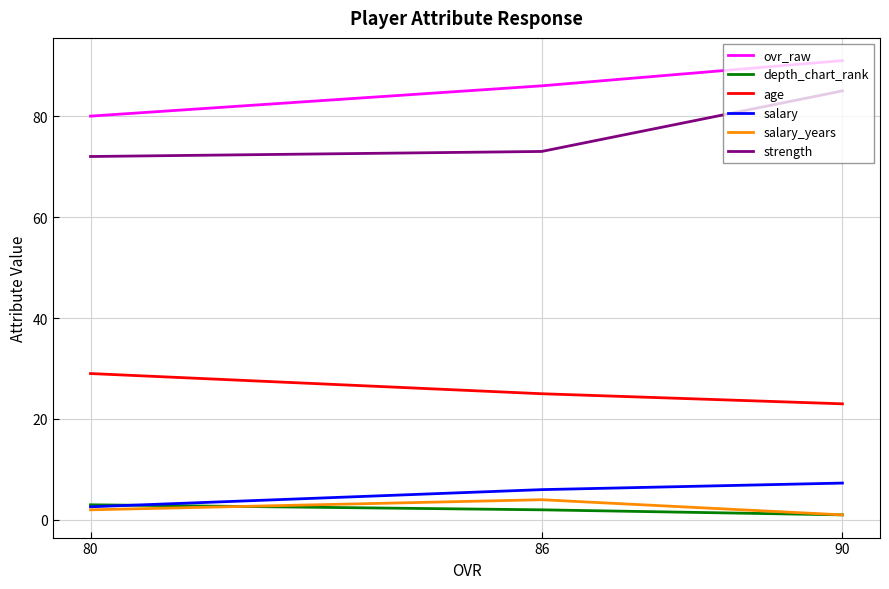

True or false: strength has a value of 85.0 at 90.

True